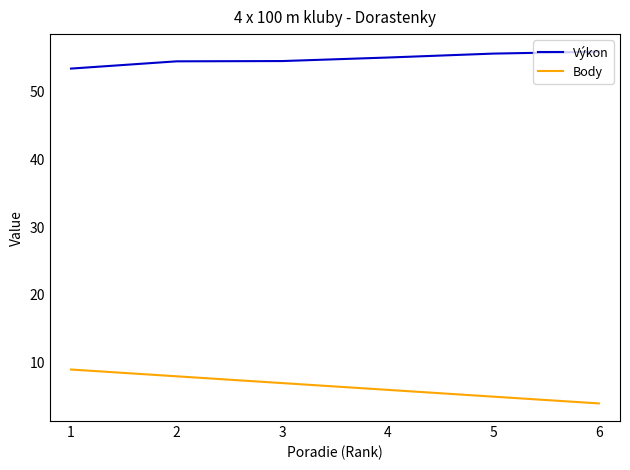

What are all the series names shown in the legend?

Výkon, Body